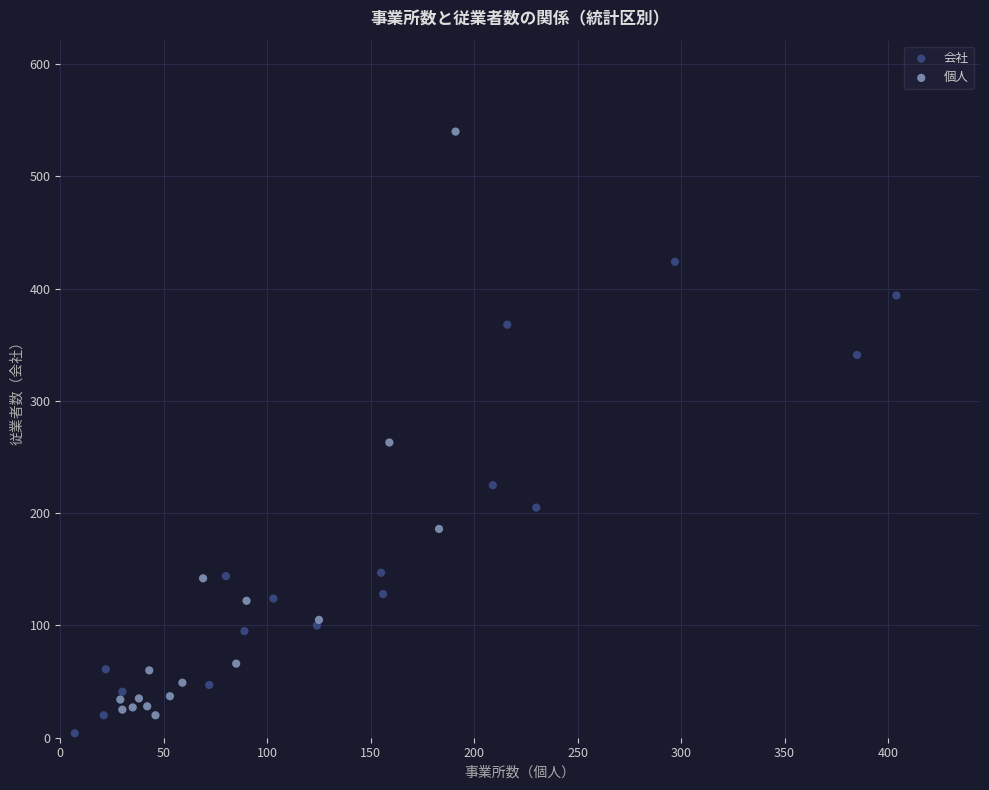

Which series reaches the maximum Y coordinate?

個人